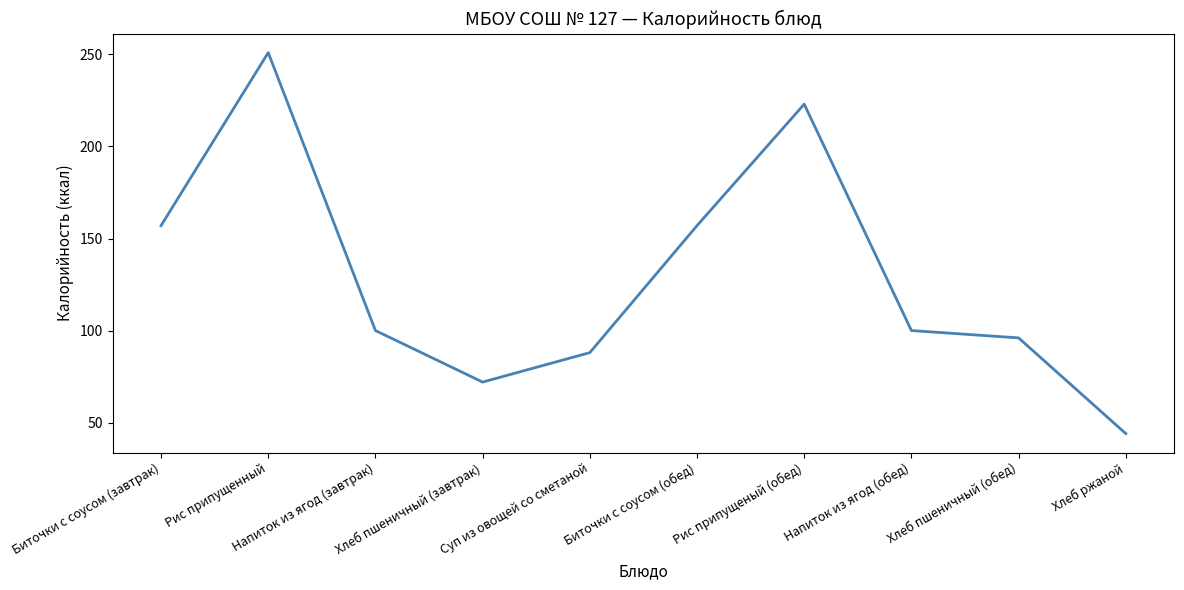

Reading right to left, transcribe all the data shown in this chart.

Хлеб ржаной=44	Хлеб пшеничный (обед)=96	Напиток из ягод (обед)=100	Рис припущеный (обед)=223	Биточки с соусом (обед)=157	Суп из овощей со сметаной=88	Хлеб пшеничный (завтрак)=72	Напиток из ягод (завтрак)=100	Рис припущенный=251	Биточки с соусом (завтрак)=157